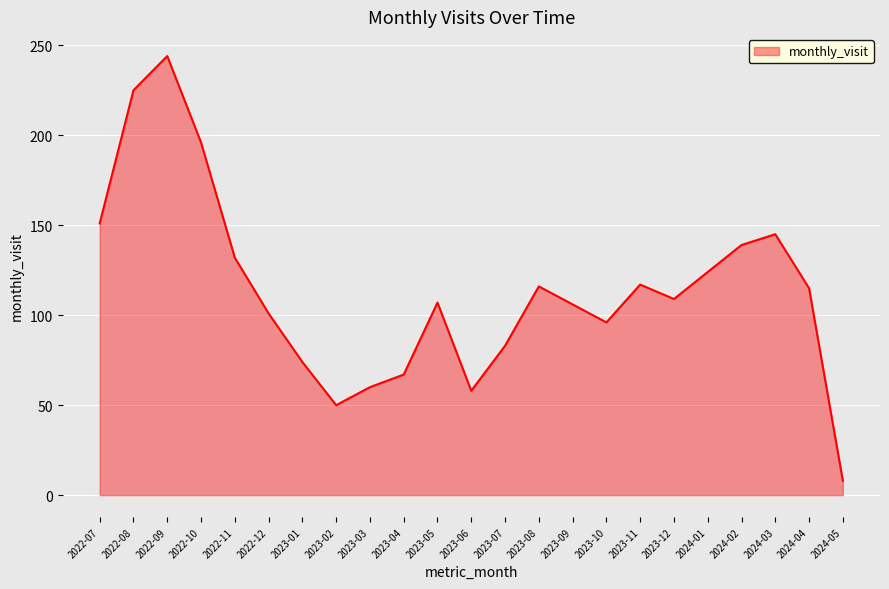

What is the value of the 1st point from the left?

151